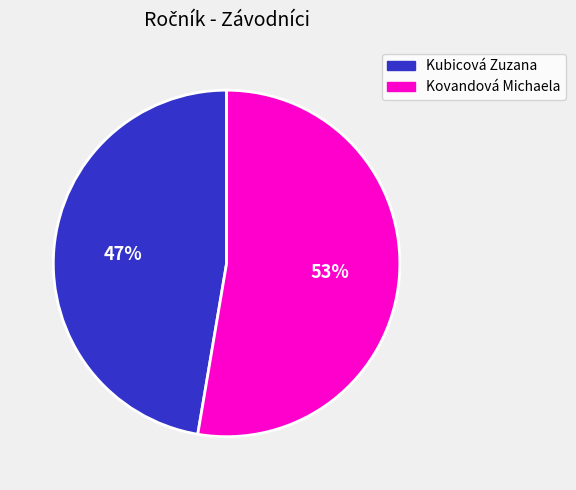

Combined, do Kubicová Zuzana and Kovandová Michaela account for over 50%?

Yes